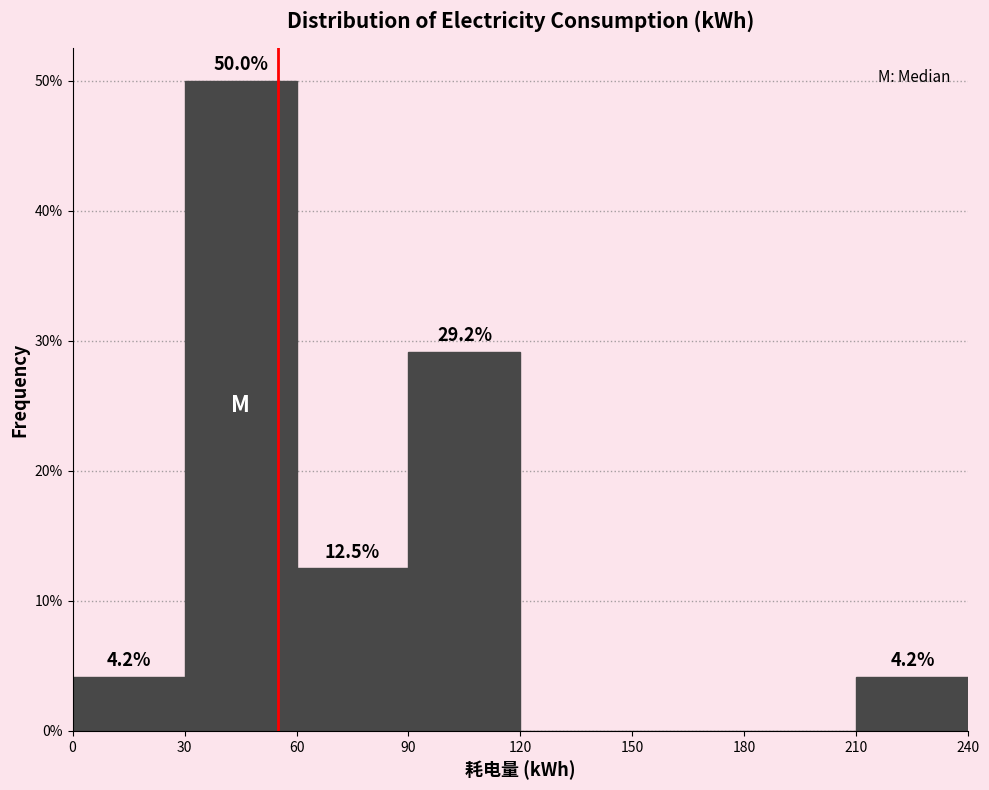

Which range on the x-axis has the tallest bar?

30 to 60